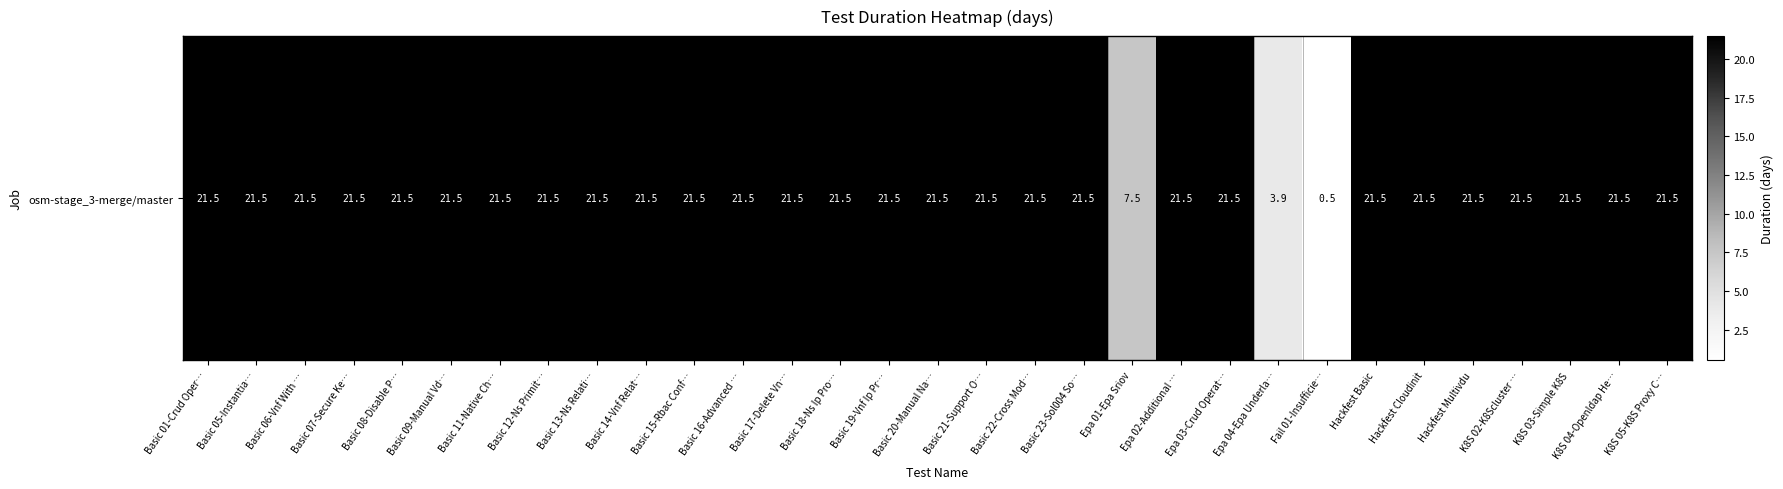

What is the maximum value shown in the chart?

21.5